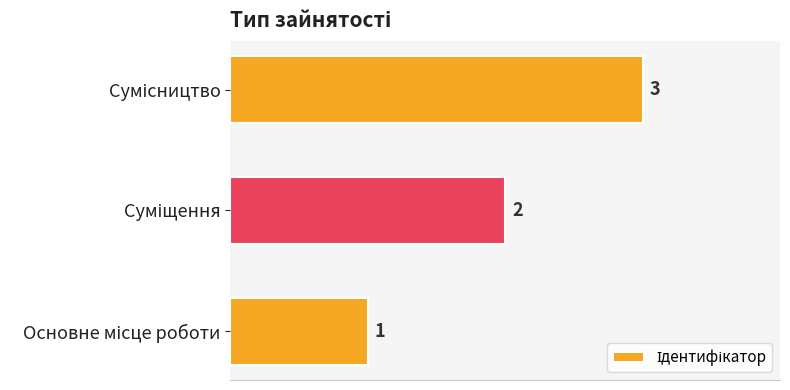

What is the greatest value displayed?

3